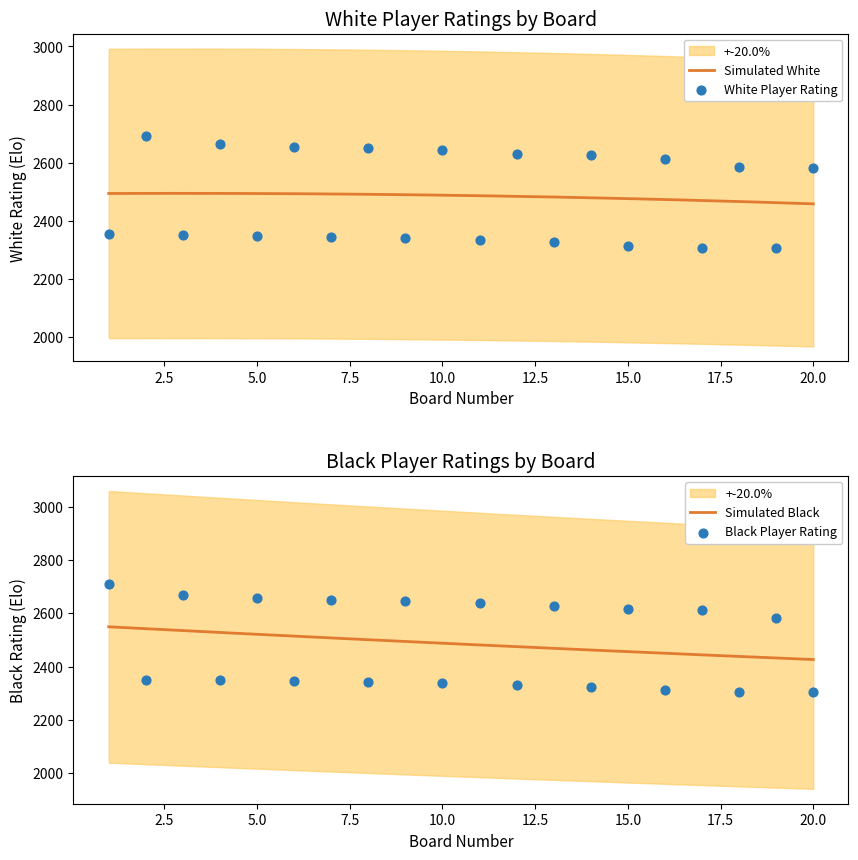

Which series has the widest spread of Y values?

Black Rating